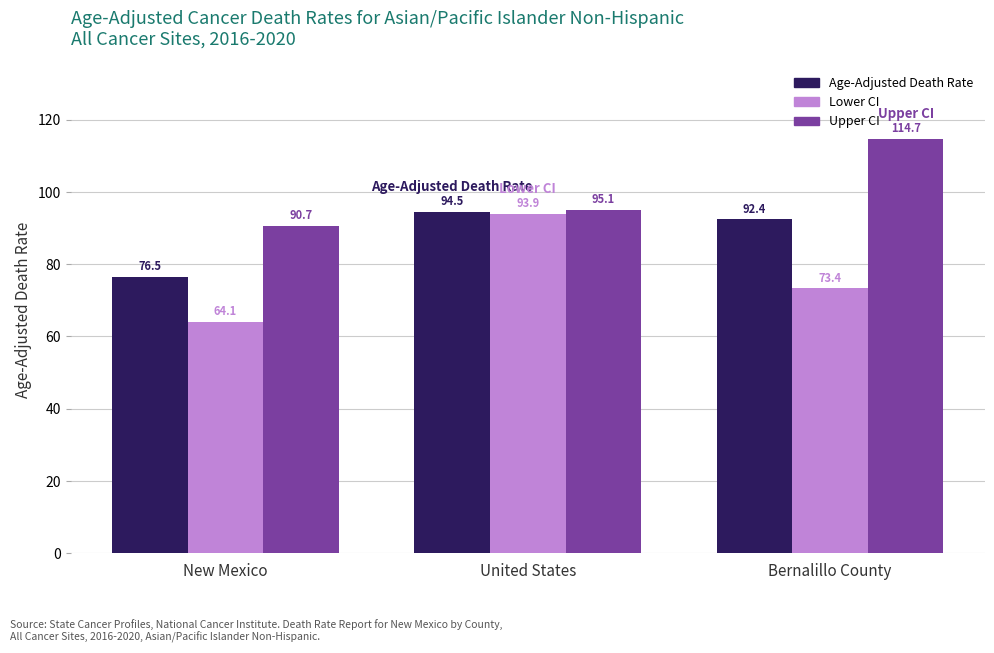

What is the value of the Upper CI bar at the 1st from the left?

90.7